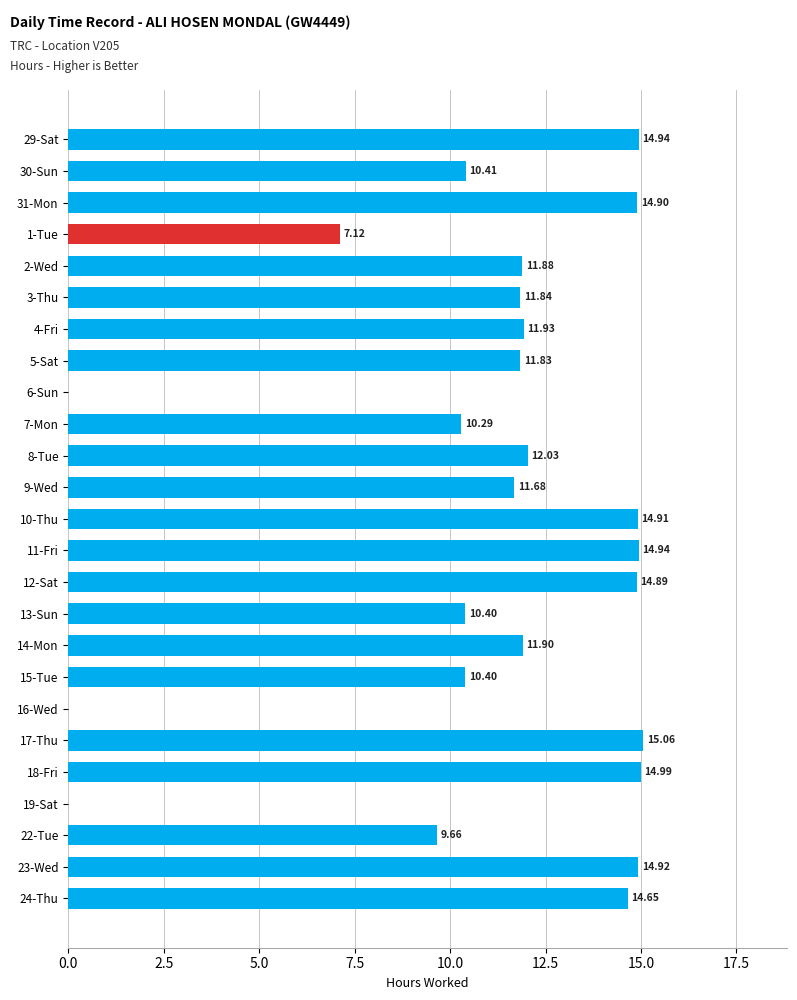

What is the sum of all values?

275.6